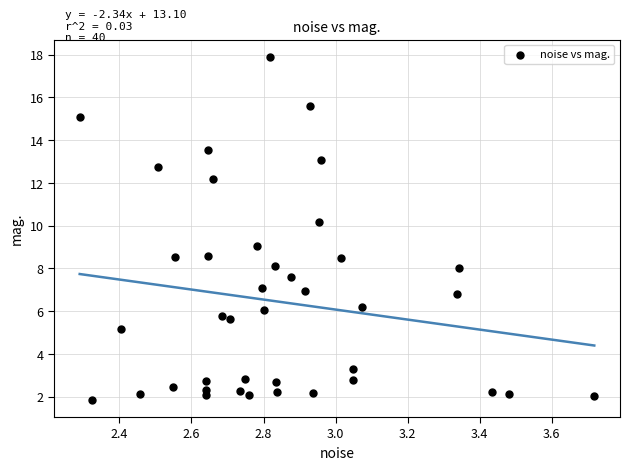

What is the range of Y values (max minus min)?

16.0